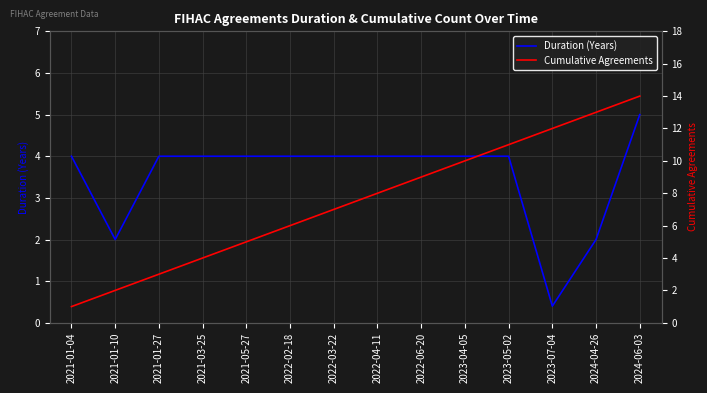

What is the sum of all Cumulative Agreements values?

105.0